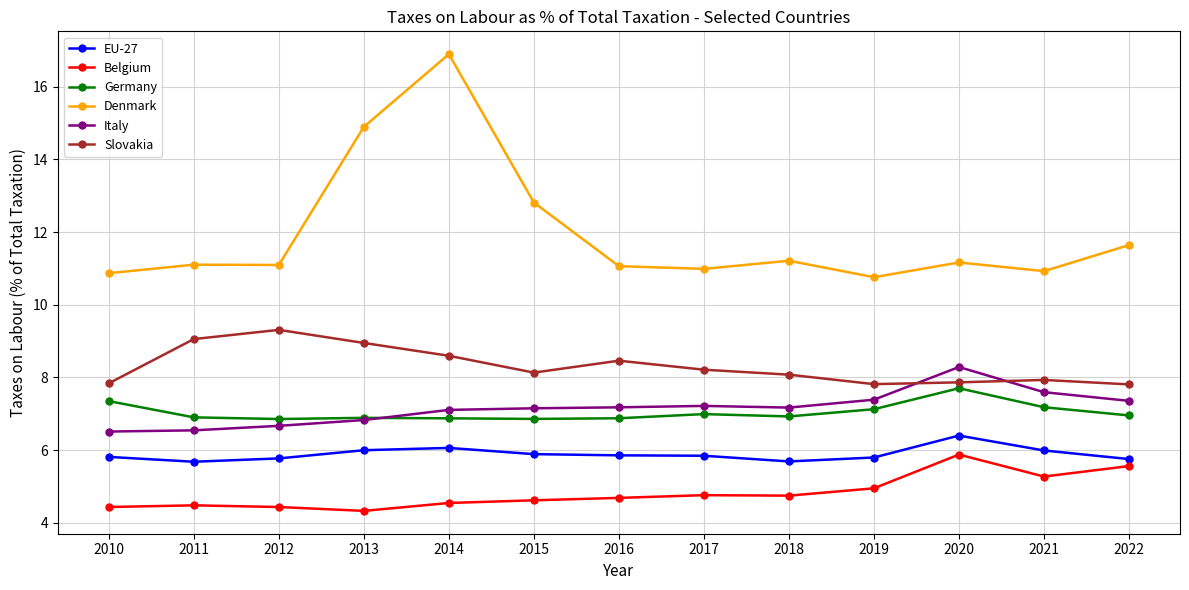

The Belgium series shows 2.7 at 2013. True or false?

False